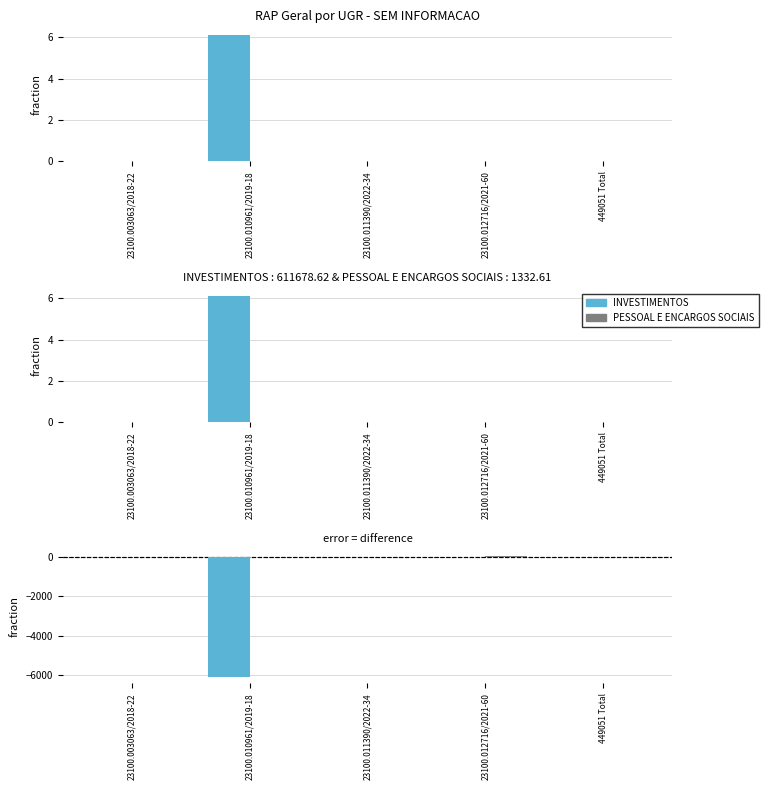

Reading right to left, list all the values displayed in this chart.

INVESTIMENTOS: 449051 Total=0.0	23100.012716/2021-60=0.0	23100.011390/2022-34=0.0	23100.010961/2019-18=-6116.8	23100.003063/2018-22=0.0
PESSOAL E ENCARGOS SOCIAIS: 449051 Total=0.0	23100.012716/2021-60=13.3	23100.011390/2022-34=0.0	23100.010961/2019-18=0.0	23100.003063/2018-22=0.0